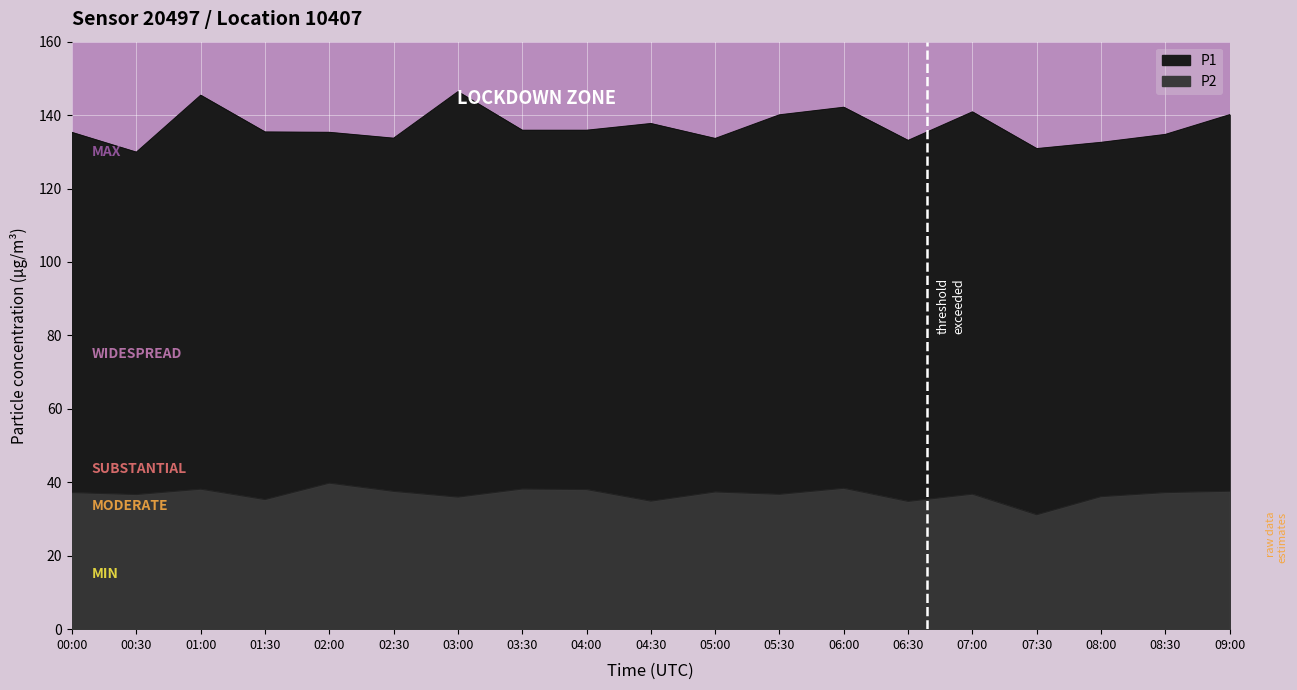

What is the sum of the P1 values at 05:30 and 09:00?

280.2